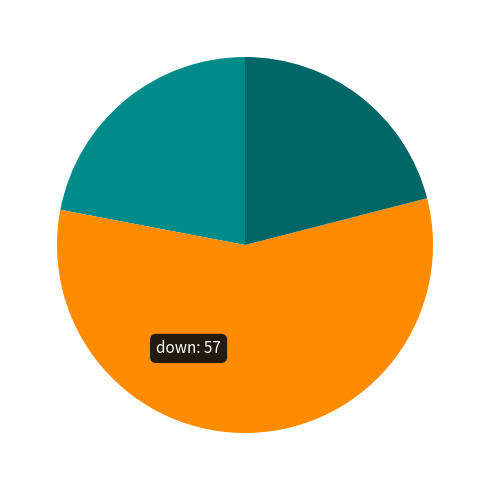

Is there any slice that represents more than half of the pie?

Yes